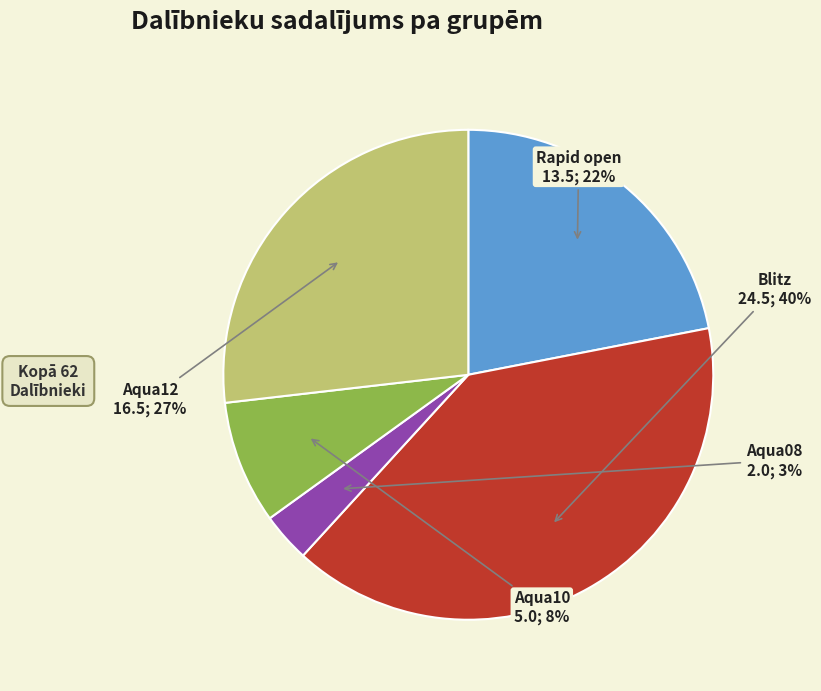

True or false: Rapid open accounts for 22% of the total.

True